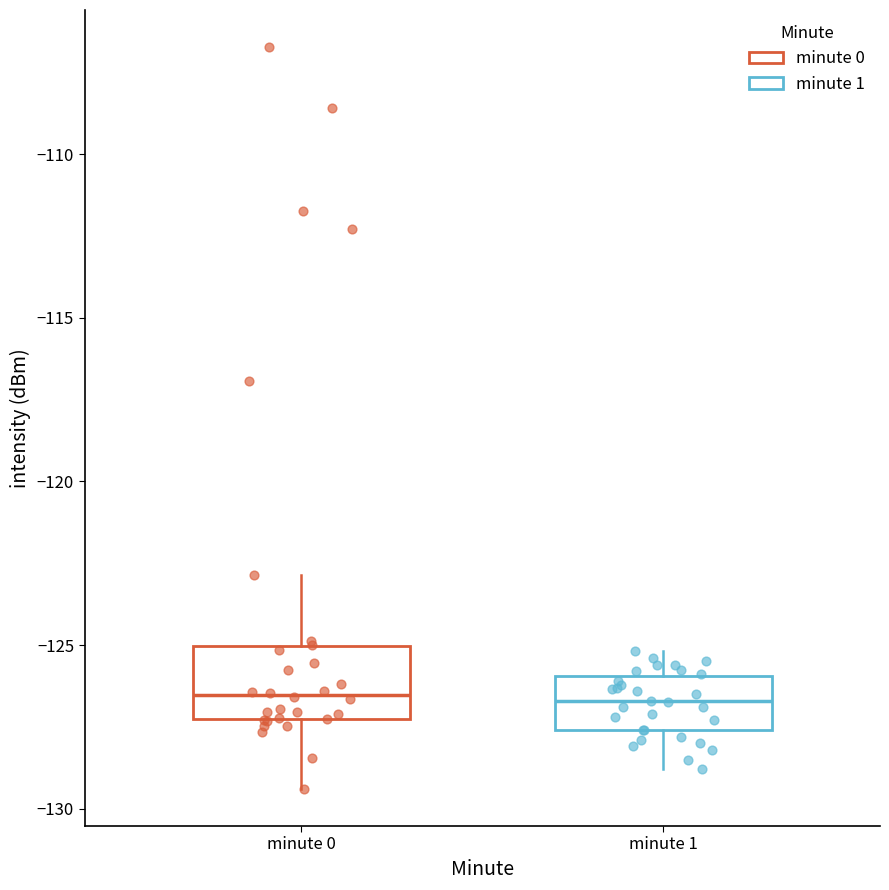

Where does the upper whisker of the box for minute 1 end on the y-axis? The values are not printed on the chart, so give them approximately, as read against the axis.

-125.0